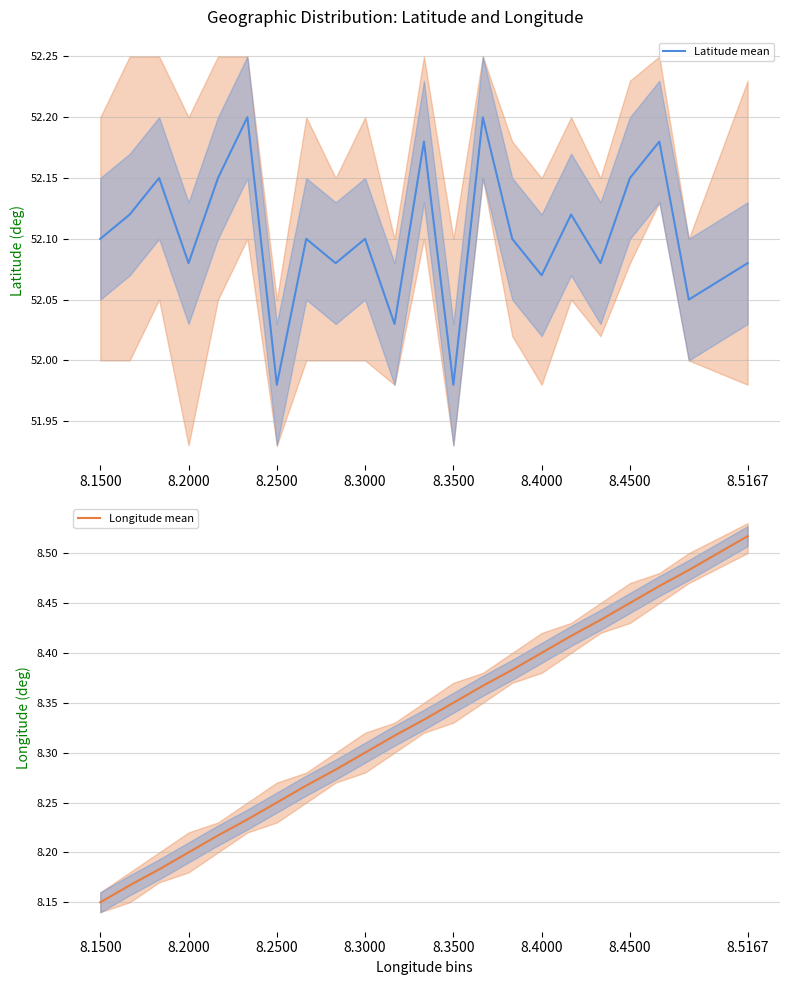

The value of Longitude mean at 8.3000 is 8.3. True or false?

True